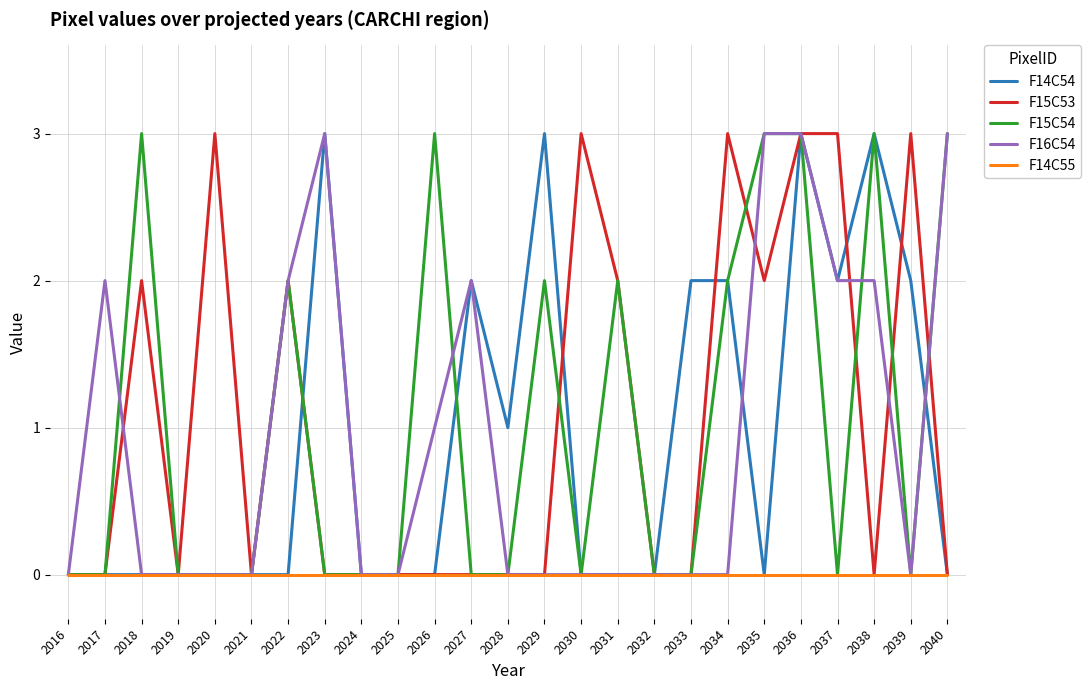

Is it true that F14C54 equals 2 at 2029?

False